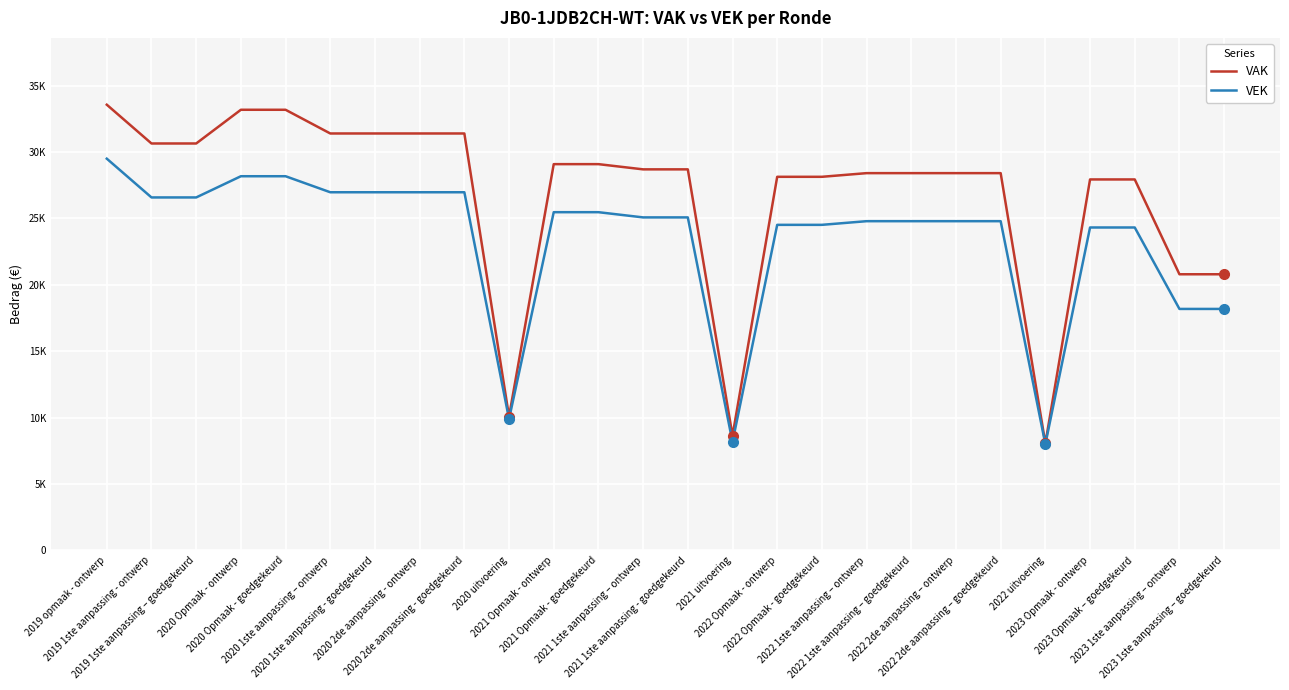

What is the sum of the VEK values at 2020 uitvoering and 2021 Opmaak - goedgekeurd?

35363